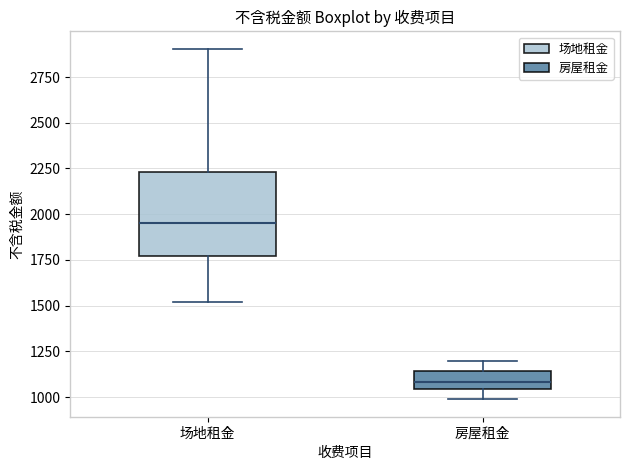

Reading left to right, transcribe this box plot: for each box, give where its median line is, the range the box spans, and where its two whiskers end, as read against the y-axis. The values are not printed on the chart, so give them approximately, as read against the axis.

场地租金: median 1950, box 1750 to 2250, whiskers 1500 to 2900
房屋租金: median 1100, box 1050 to 1150, whiskers 1000 to 1200